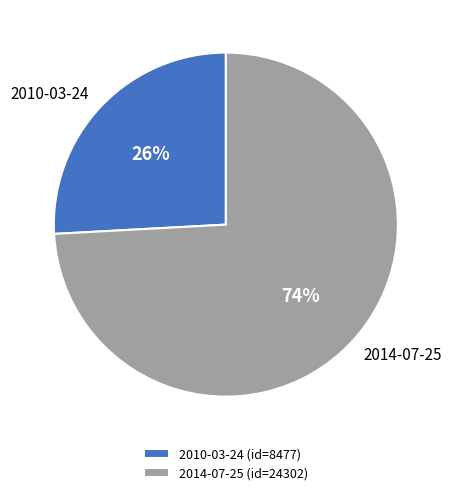

Rank the categories by value from highest to lowest.

2014-07-25, 2010-03-24